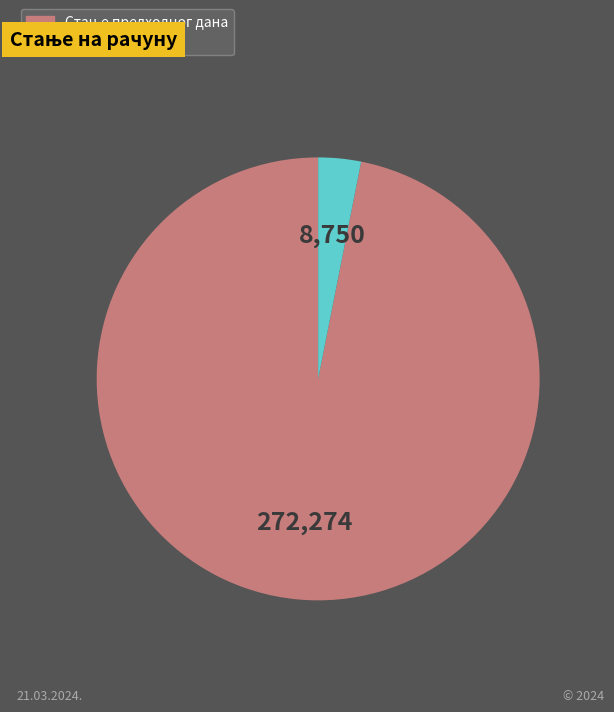

Does any single category account for the majority?

Yes